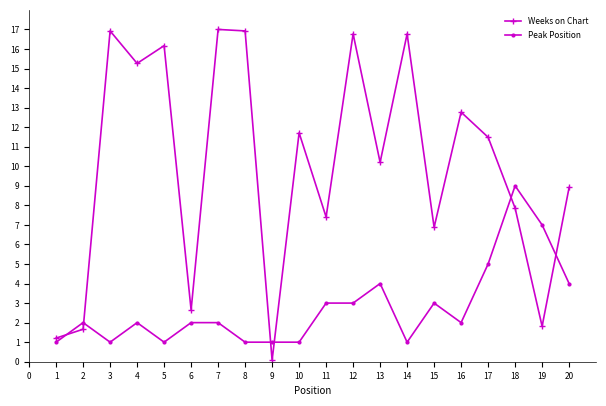

Count the number of data series in this chart.

2